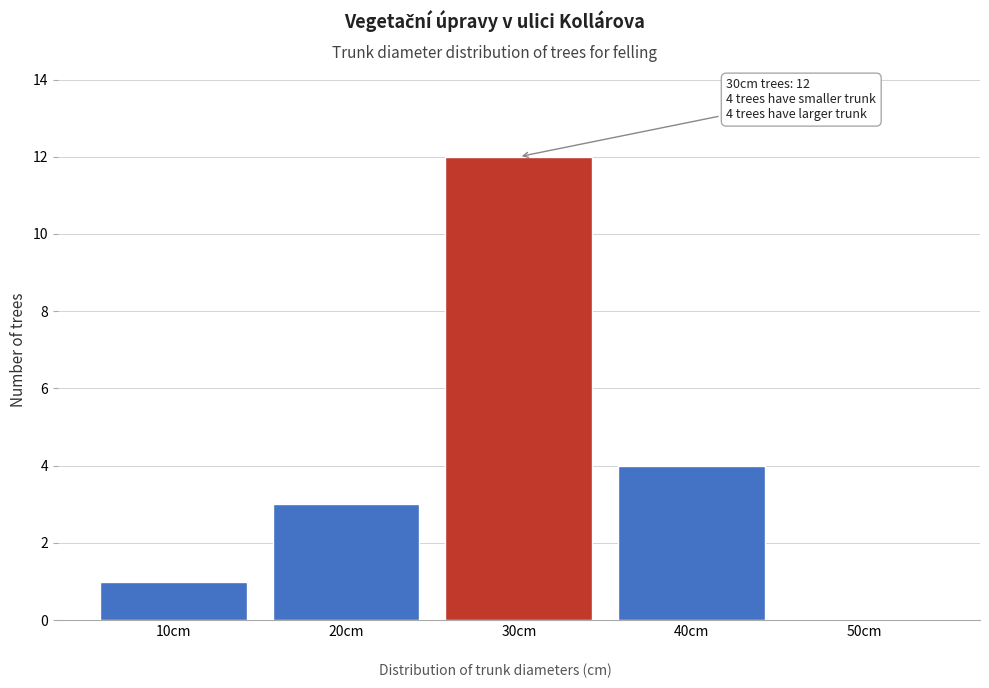

Reading left to right, transcribe all the data shown in this chart.

10cm=1	20cm=3	30cm=12	40cm=4	50cm=0